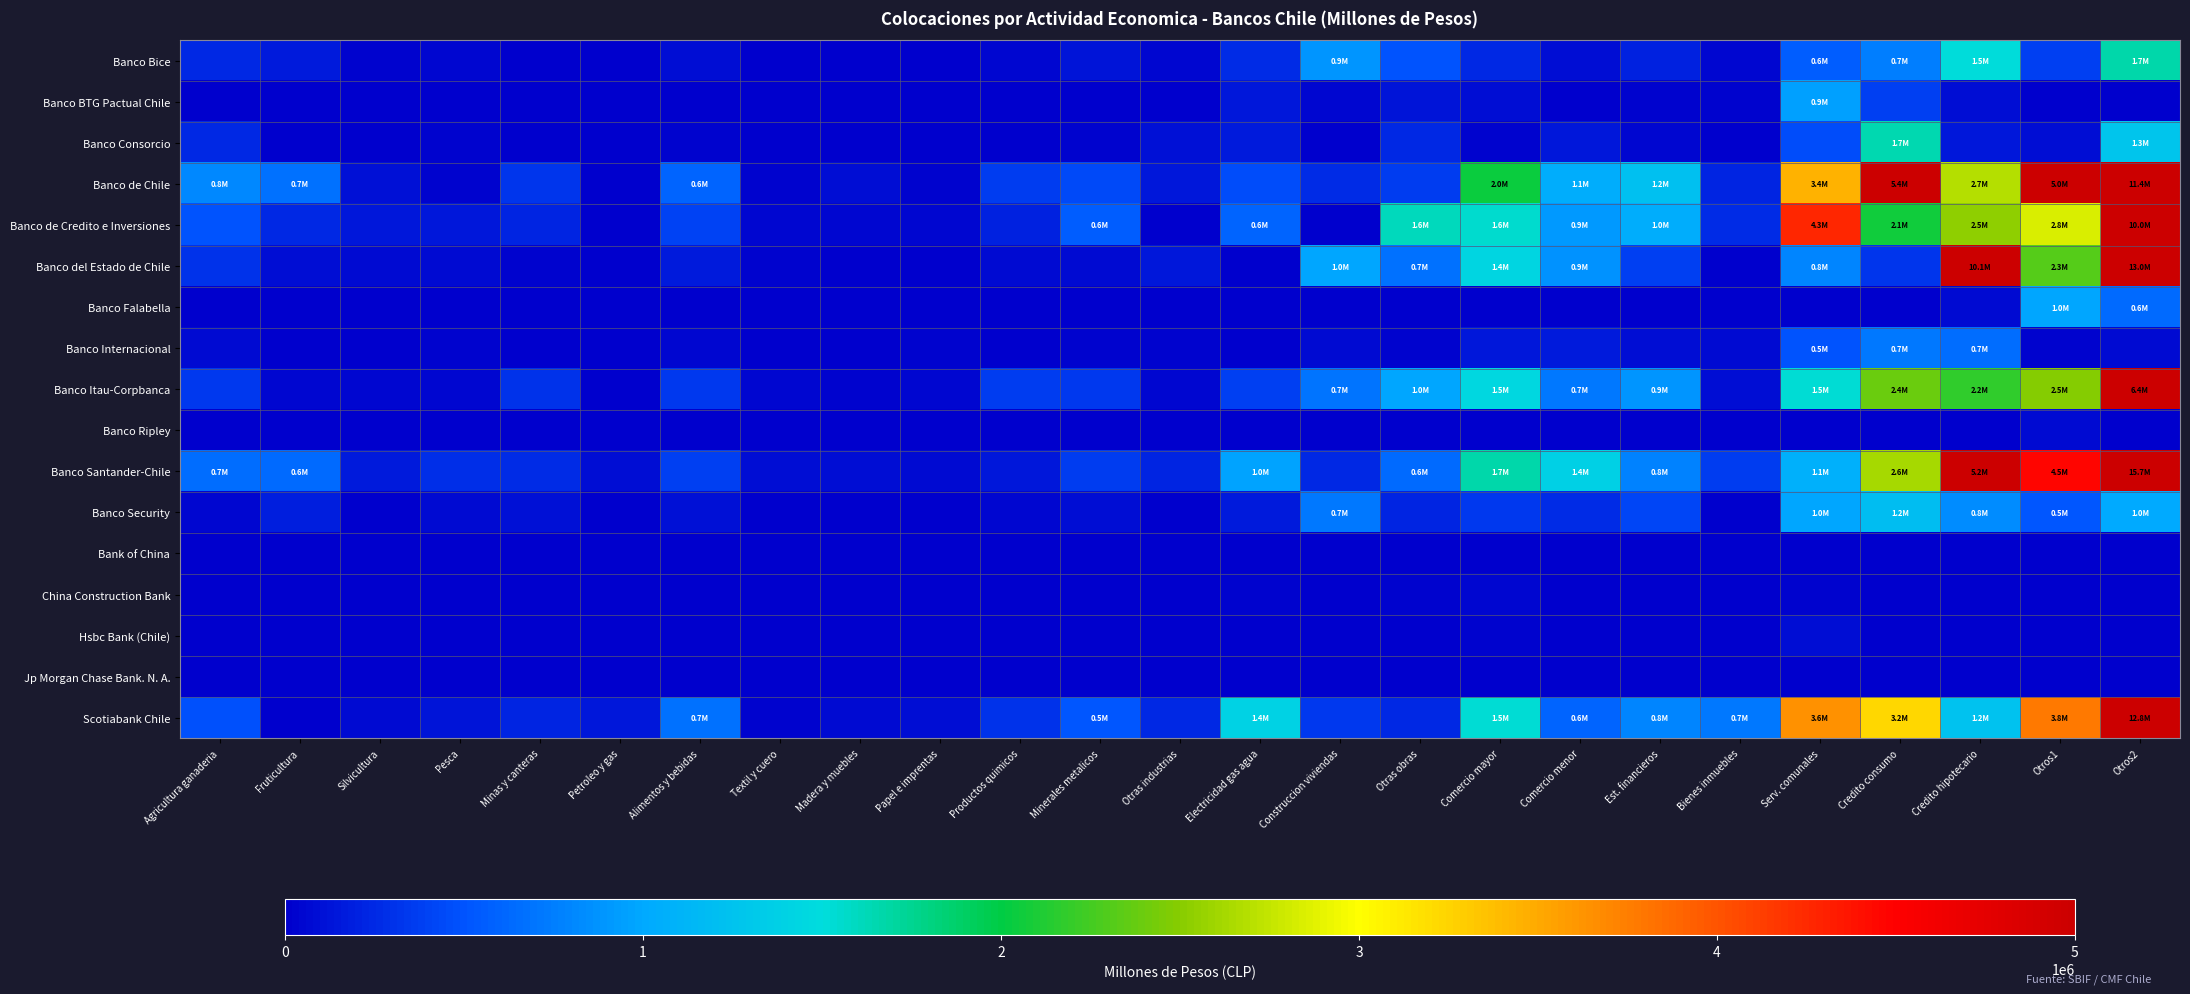

List the series in order of their peak value, lowest first.

Bank of China, Jp Morgan Chase Bank. N. A., China Construction Bank, Banco Ripley, Hsbc Bank (Chile), Banco Internacional, Banco BTG Pactual Chile, Banco Falabella, Banco Security, Banco Consorcio, Banco Bice, Banco Itau-Corpbanca, Banco de Credito e Inversiones, Banco de Chile, Scotiabank Chile, Banco del Estado de Chile, Banco Santander-Chile